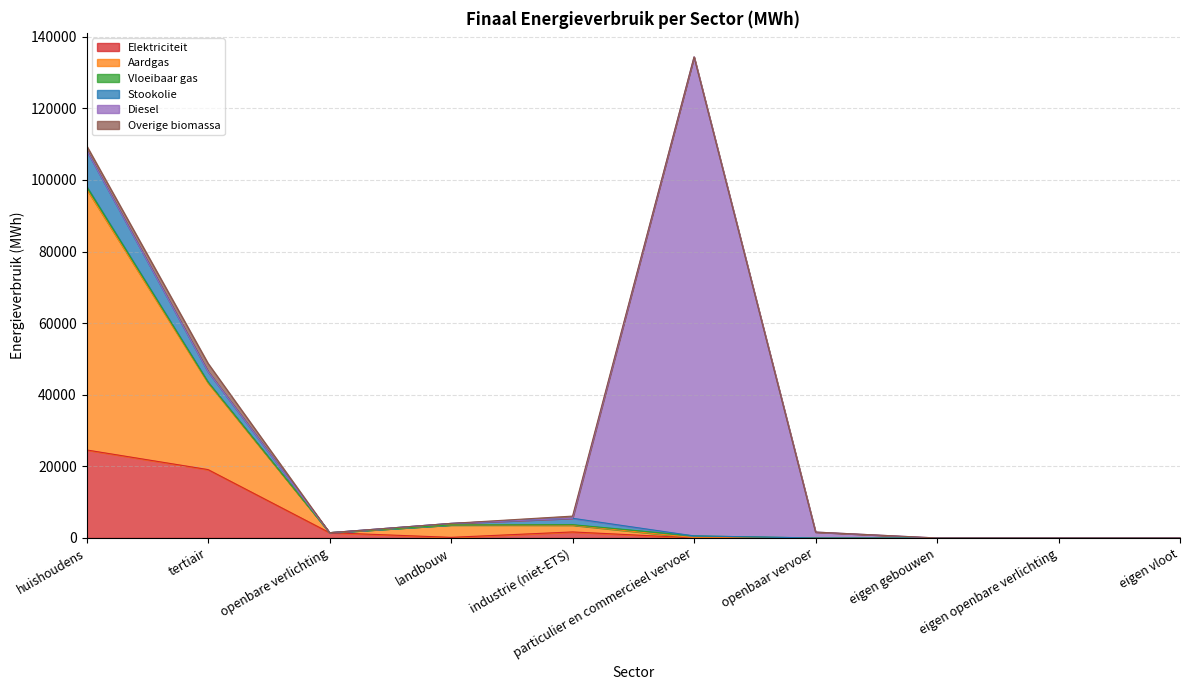

Does the chart display data point markers on the line(s)?

No